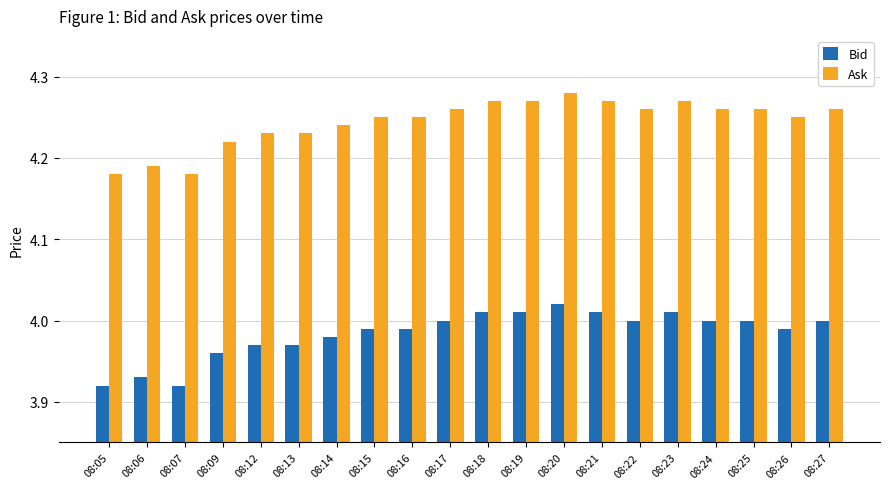

What is the total value across all series at 08:23?

8.3